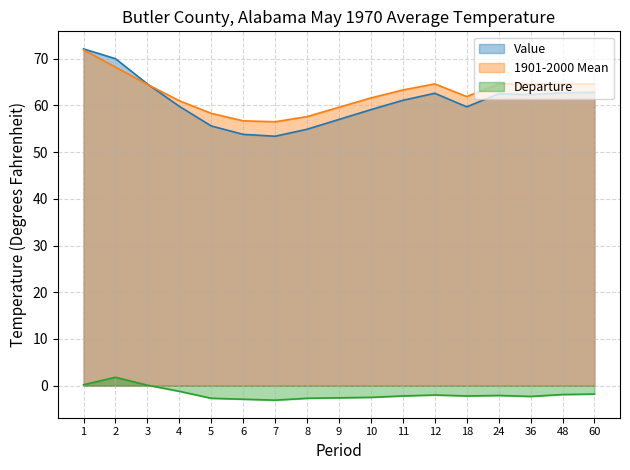

Where is the first local maximum for Value?

12